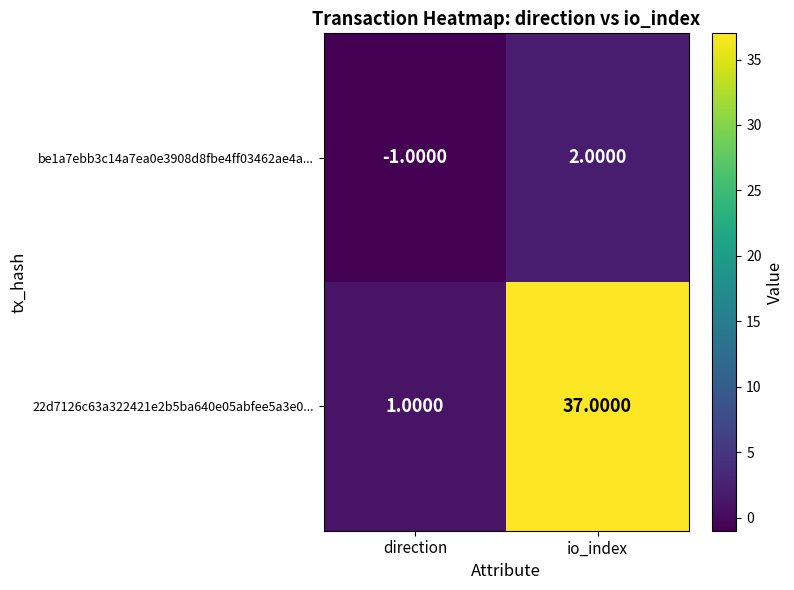

List the series in order of their peak value, highest first.

22d7126c63a322421e2b5ba640e05abfee5a3e0..., be1a7ebb3c14a7ea0e3908d8fbe4ff03462ae4a...